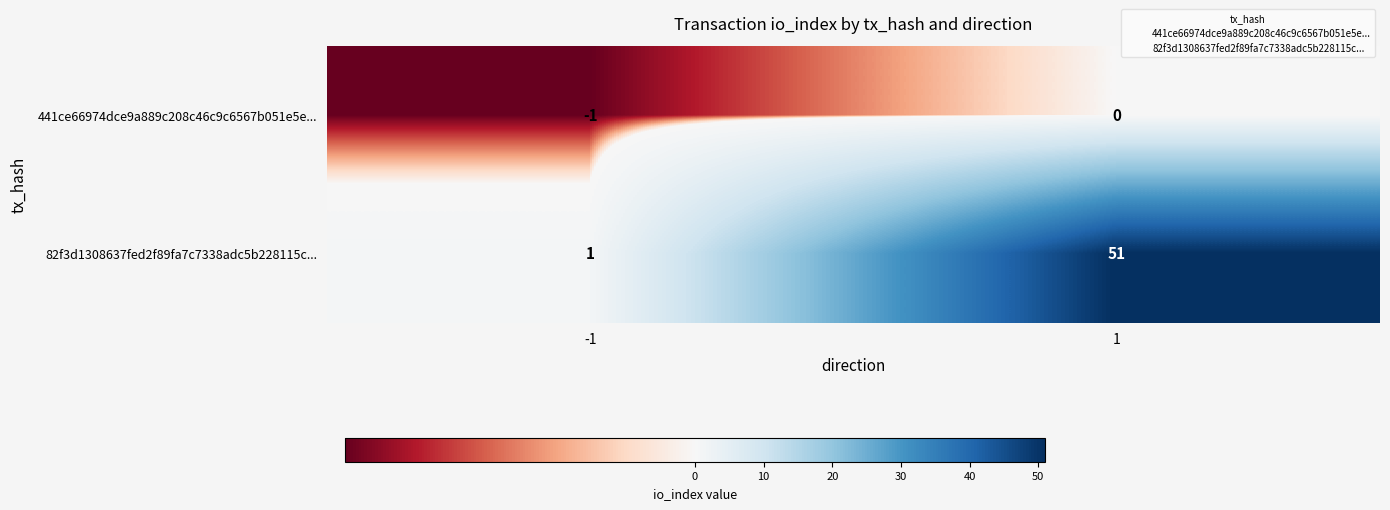

Is it true that 82f3d1308637fed2f89fa7c7338adc5b228115c... equals 1 at -1?

True